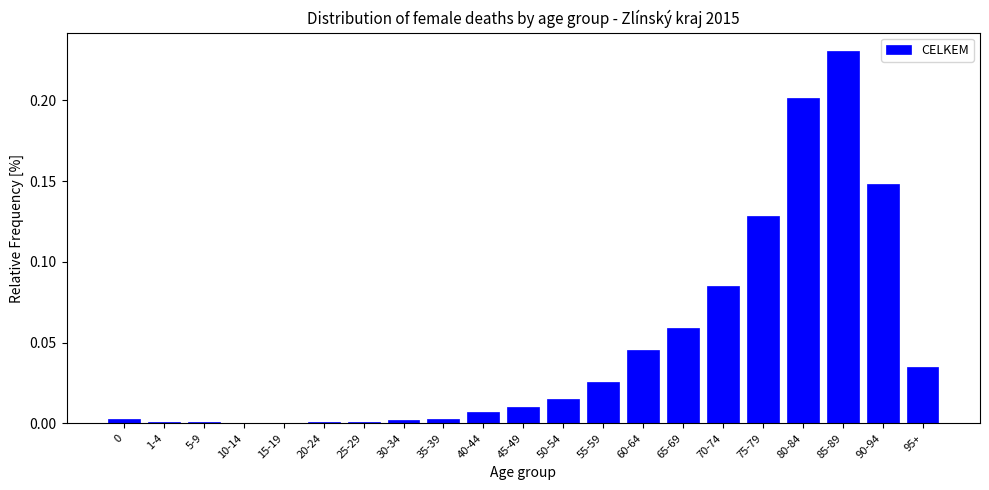

The chart shows a value of 0.0 at 1-4. True or false?

True